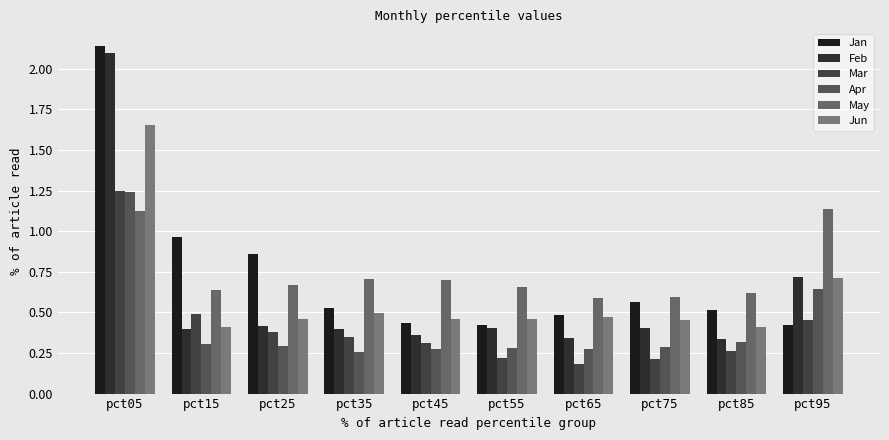

What is the value of the Apr bar at the 4th from the left?

0.3